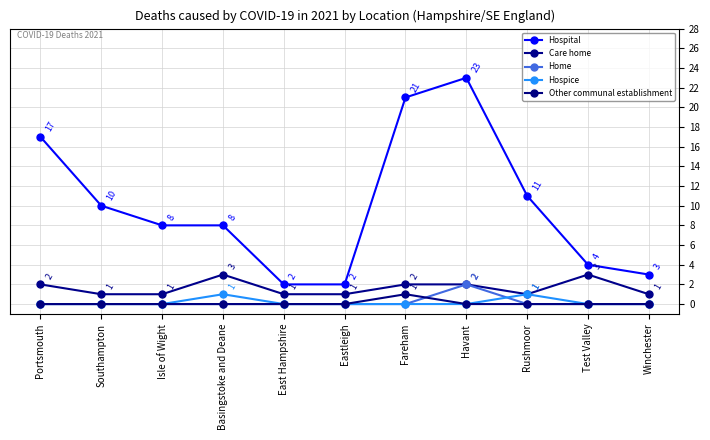

Is the value of Home at Basingstoke and Deane greater than the value of Hospice at Eastleigh?

No